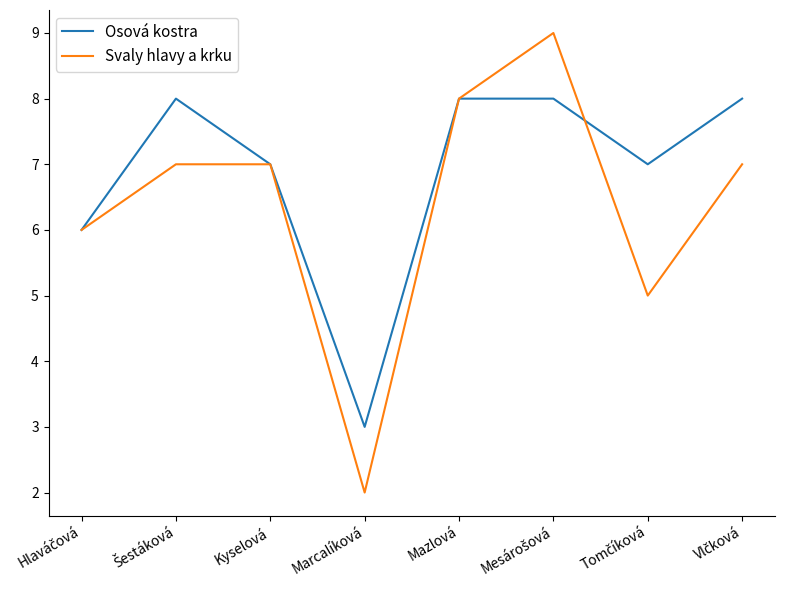

At how many categories does at least one series exceed 4?

7